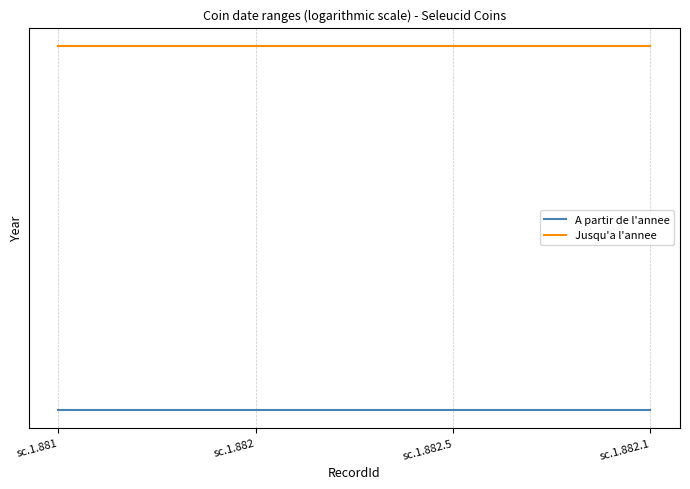

True or false: A partir de l'annee and Jusqu'a l'annee intersect in this chart.

False